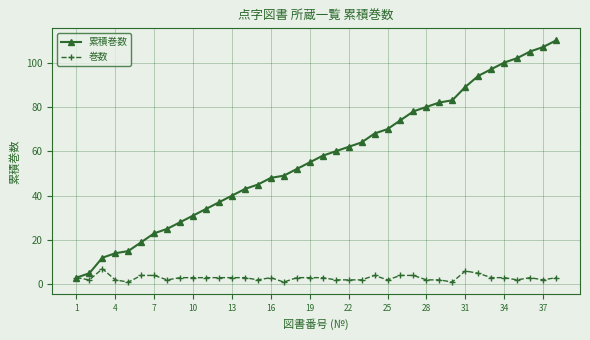

What is the maximum value for 累積巻数?

110